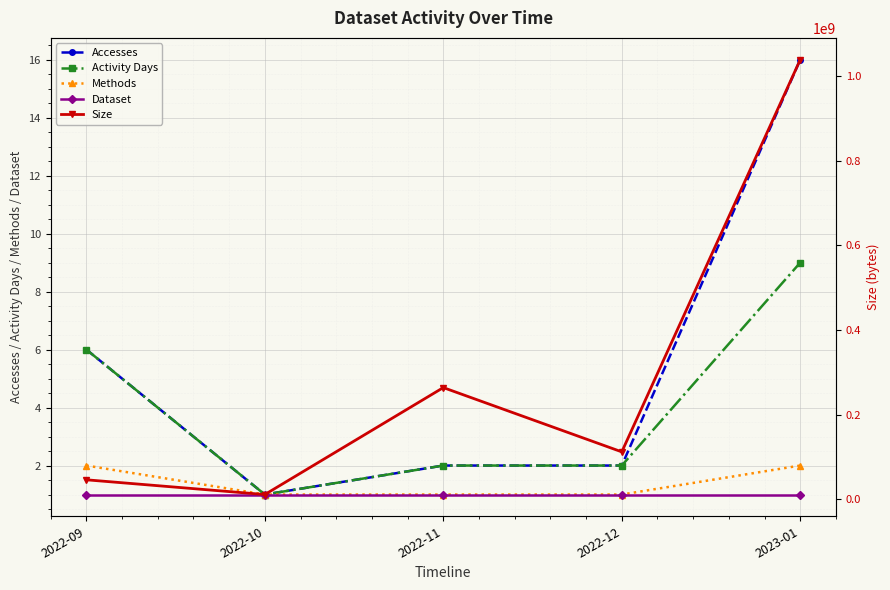

Reading right to left, extract all data points from this chart.

Accesses: 2023-01=16	2022-12=2	2022-11=2	2022-10=1	2022-09=6
Activity Days: 2023-01=9	2022-12=2	2022-11=2	2022-10=1	2022-09=6
Methods: 2023-01=2	2022-12=1	2022-11=1	2022-10=1	2022-09=2
Dataset: 2023-01=1	2022-12=1	2022-11=1	2022-10=1	2022-09=1
Size: 2023-01=1038104465	2022-12=112306258	2022-11=264004883	2022-10=11589491	2022-09=46363853